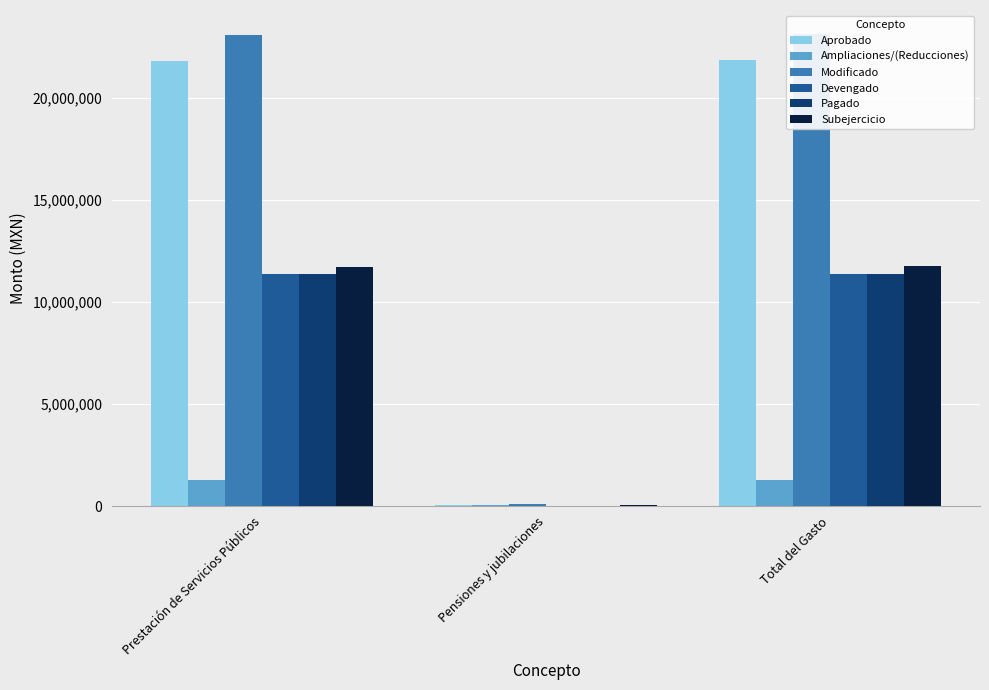

What is the greatest value displayed?

23155554.9